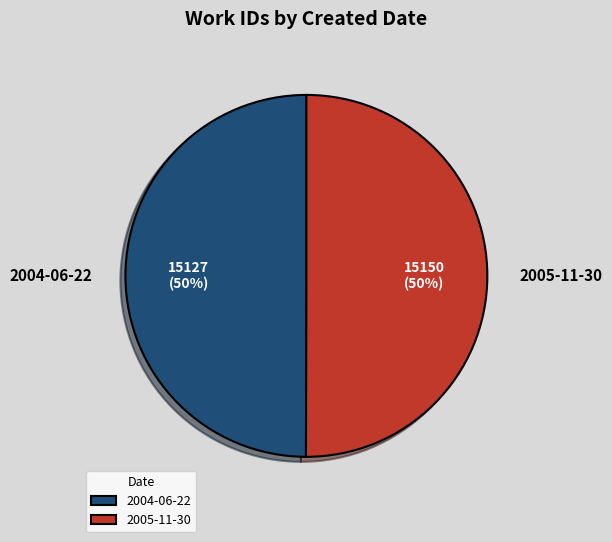

How many segments does this pie chart have?

2